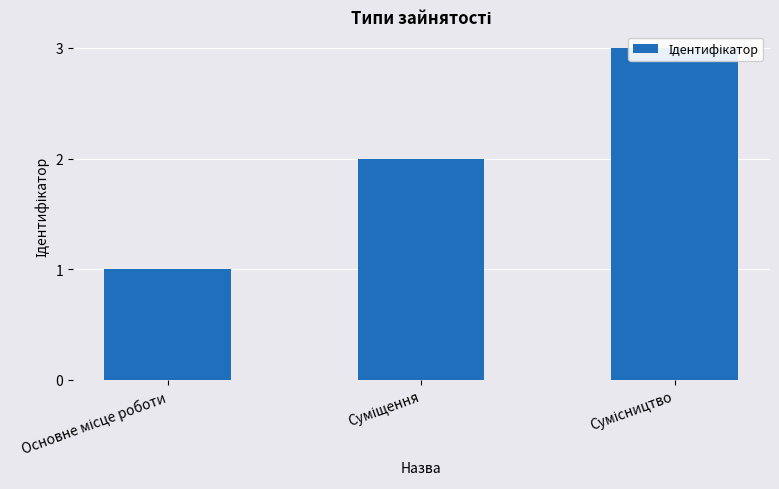

Rank the categories by value from lowest to highest.

Основне місце роботи, Суміщення, Сумісництво